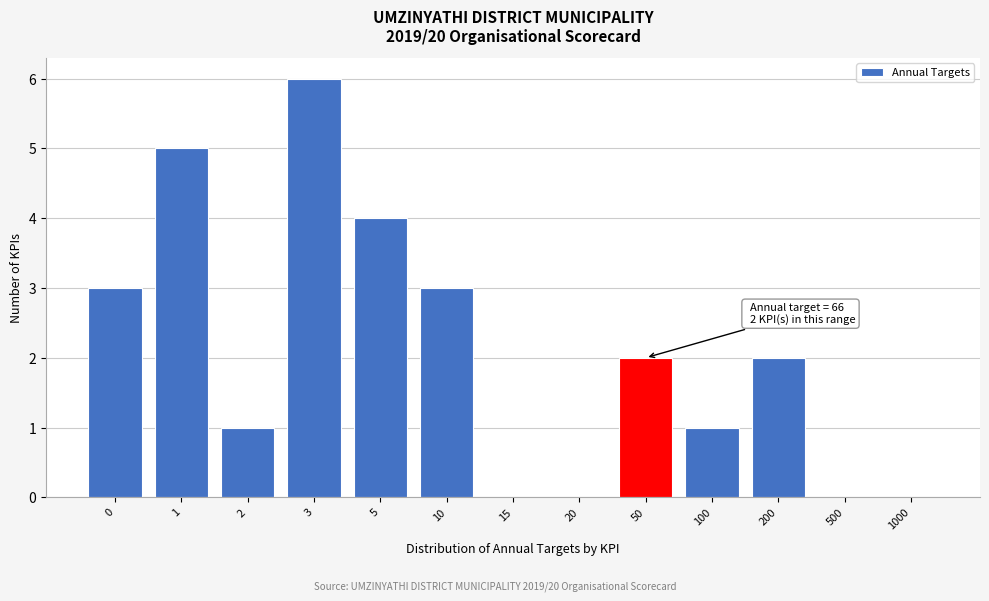

Reading left to right, what are all the values shown in this chart?

0=3	1=5	2=1	3=6	5=4	10=3	15=0	20=0	50=2	100=1	200=2	500=0	1000=0